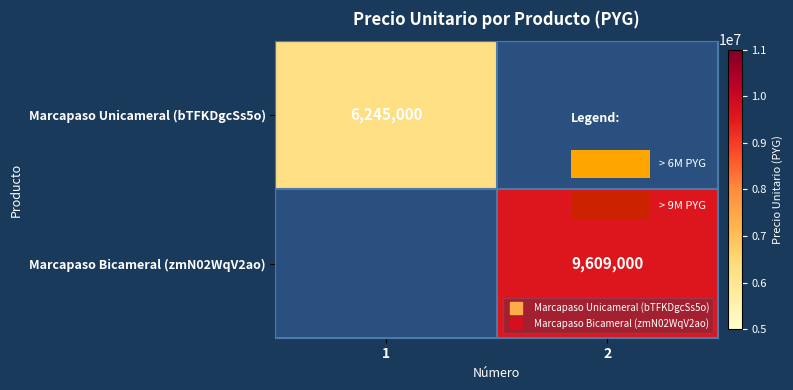

Which category has the highest value across all series?

2